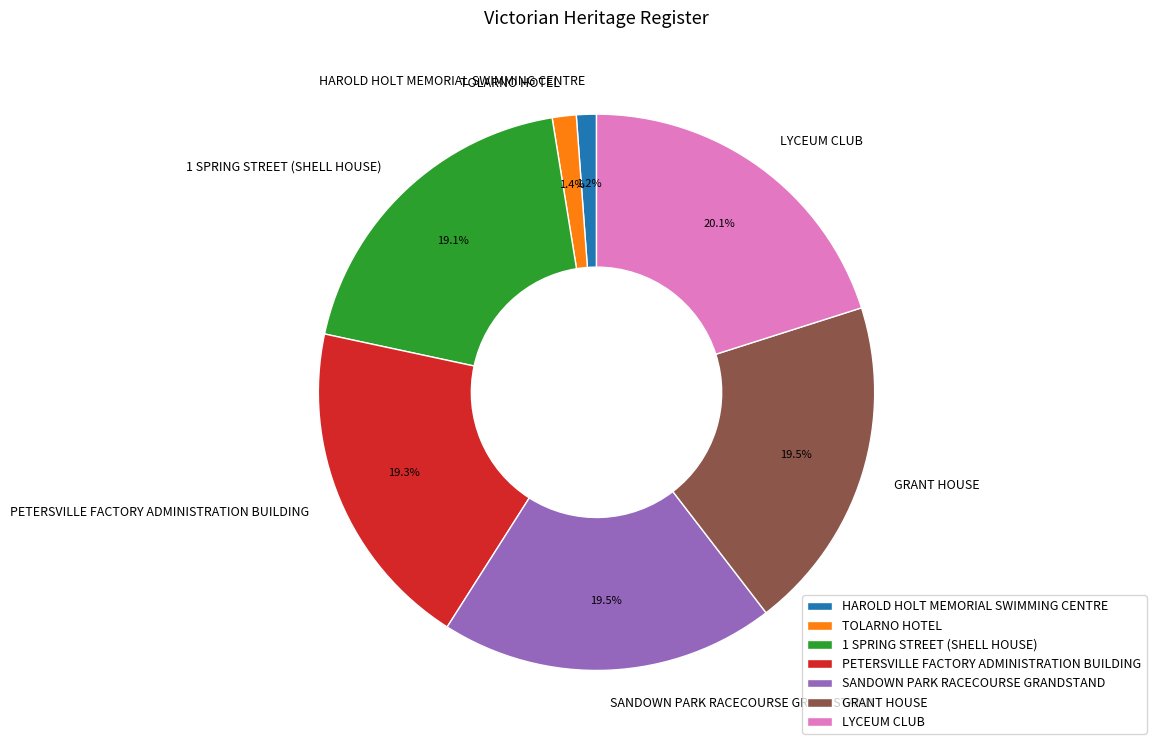

Which has a higher value, TOLARNO HOTEL or PETERSVILLE FACTORY ADMINISTRATION BUILDING?

PETERSVILLE FACTORY ADMINISTRATION BUILDING